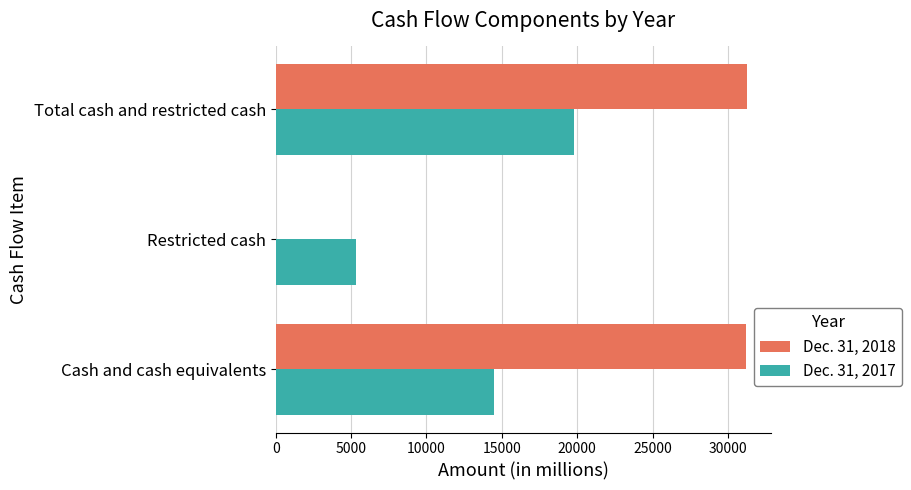

Between Cash and cash equivalents and Total cash and restricted cash, which series saw the biggest shift?

Dec. 31, 2017